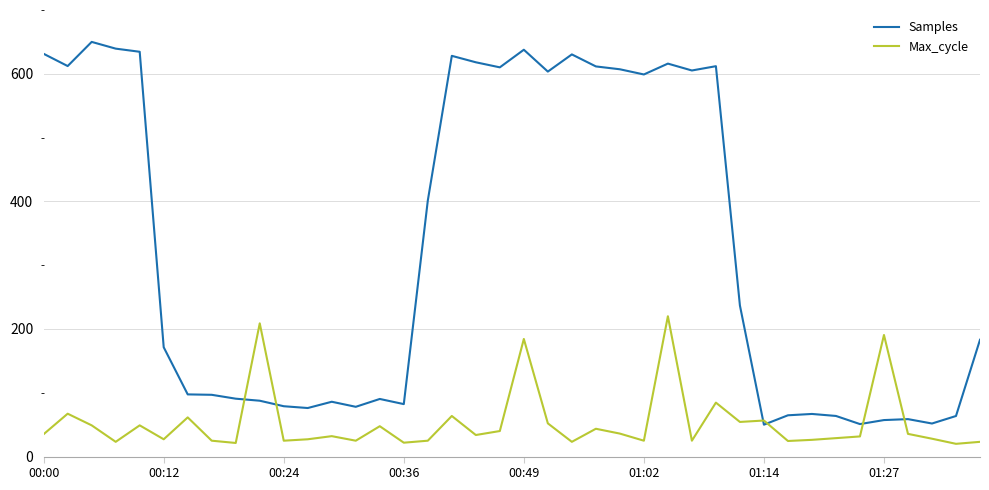

Rank the series by their average value, from highest to lowest.

Samples, Max_cycle